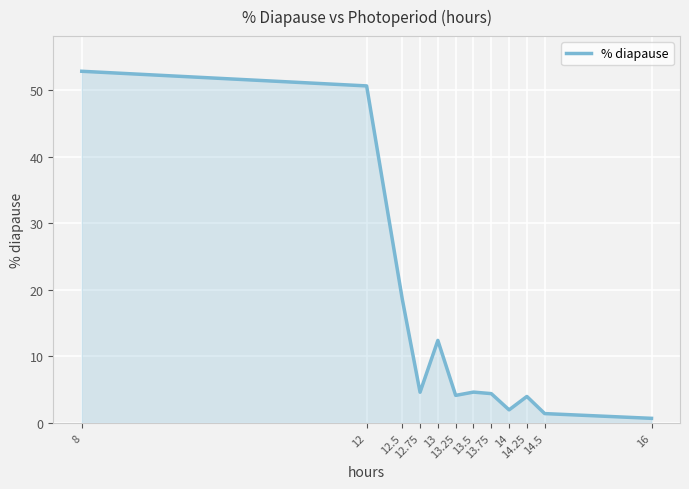

Does the chart have visible grid lines?

Yes